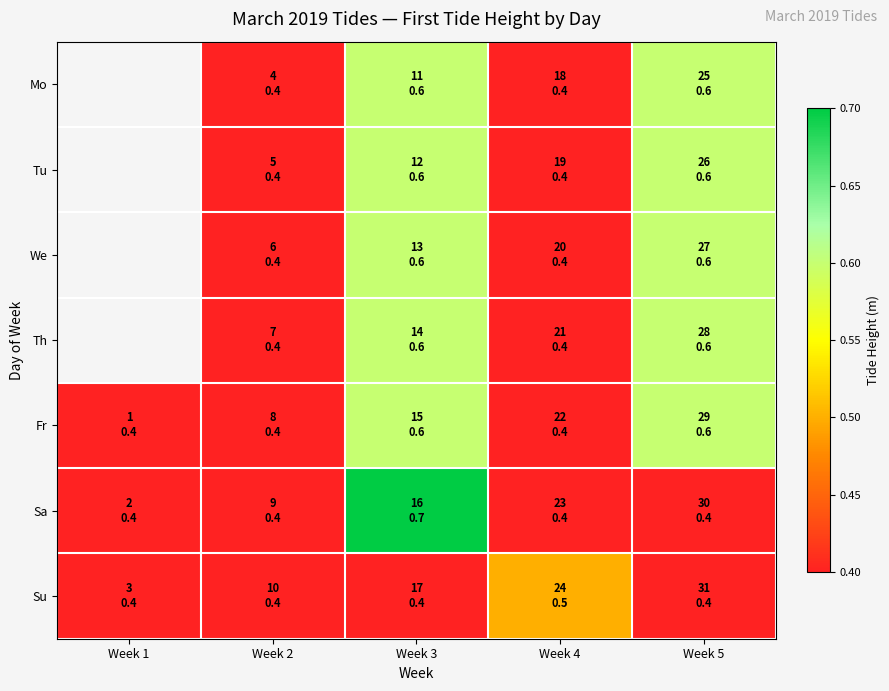

Where is Su nearest to the value 0?

Week 1